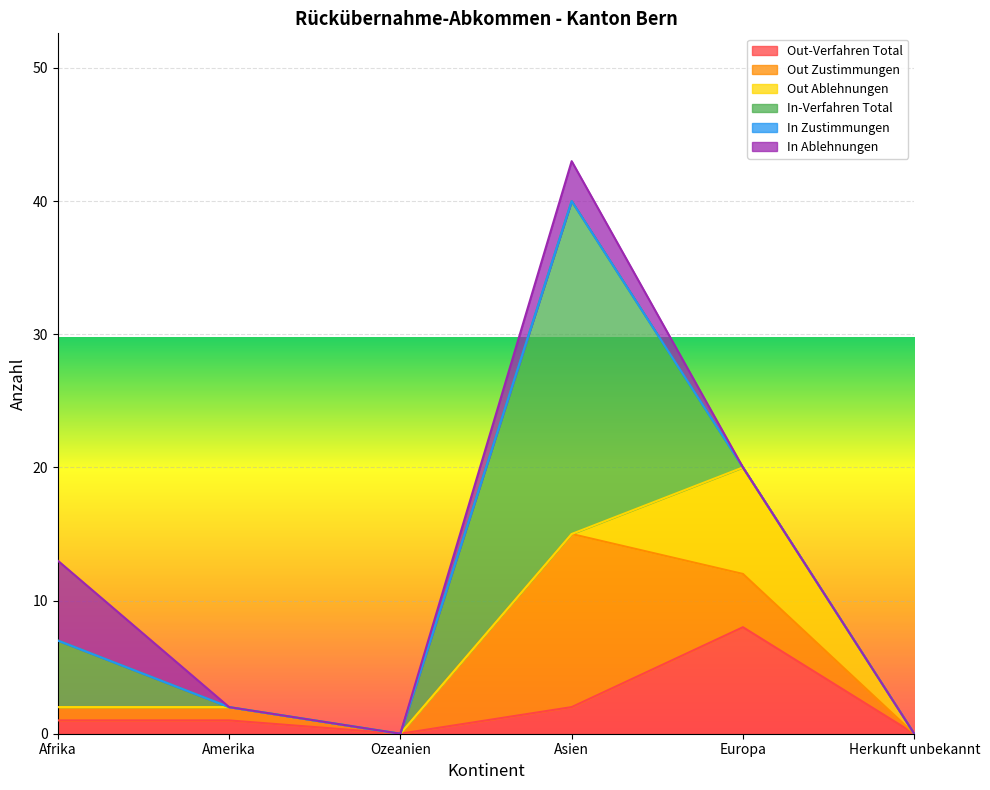

How many In Ablehnungen values are between 0 and 3?

5